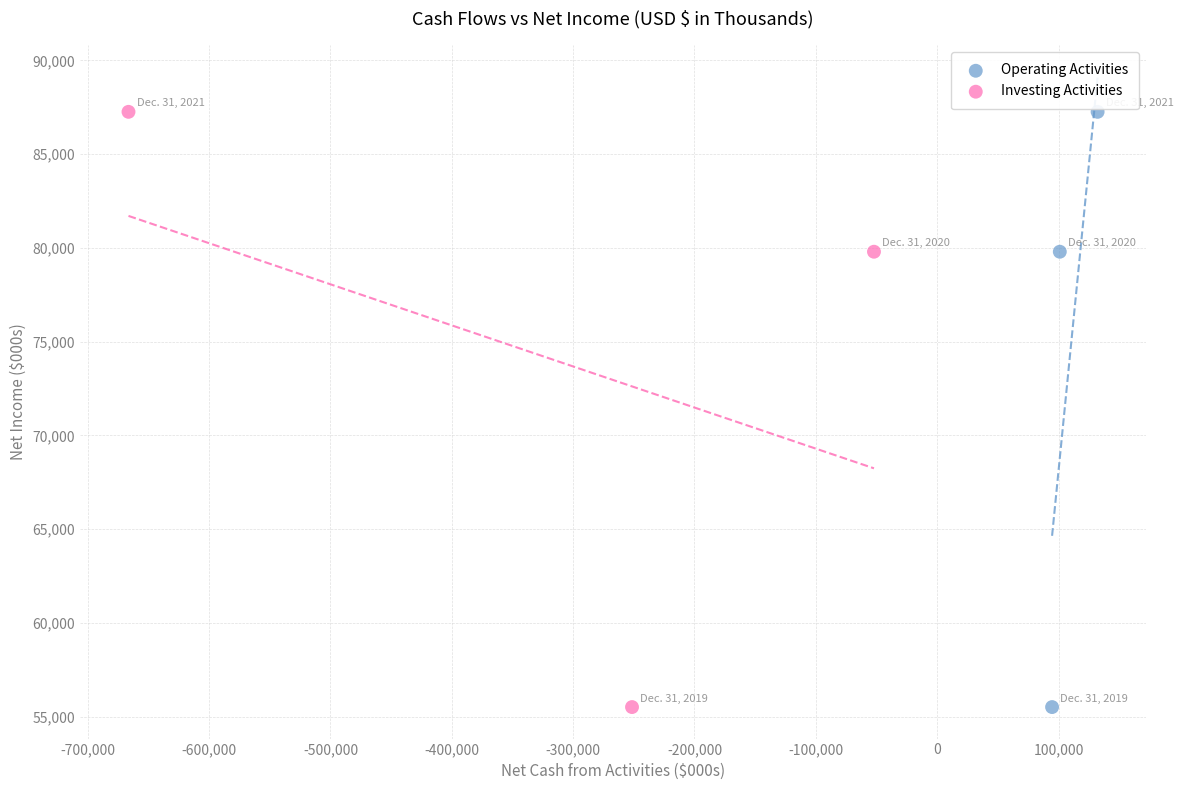

What are all the series names shown in the legend?

Operating Activities, Investing Activities